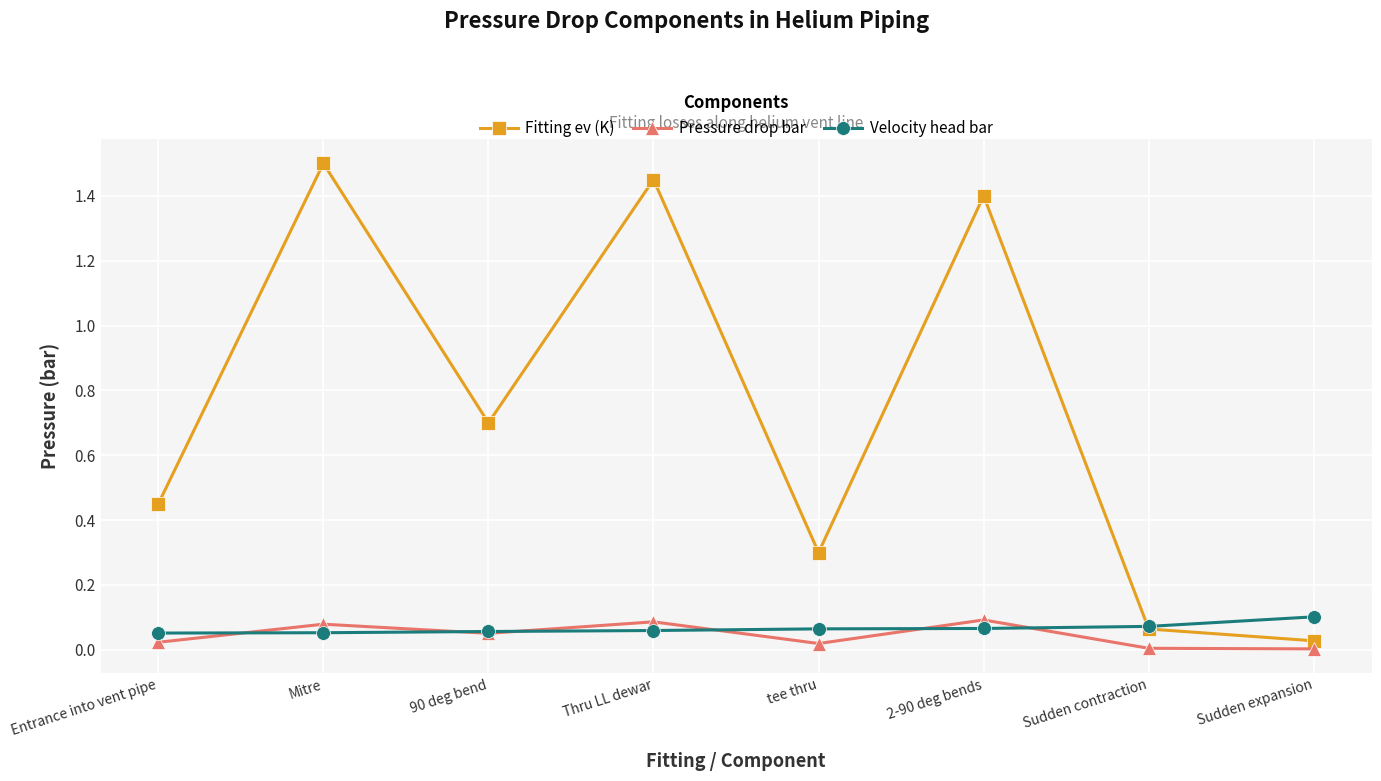

The value of Fitting ev (K) at Thru LL dewar is 1.4. True or false?

True